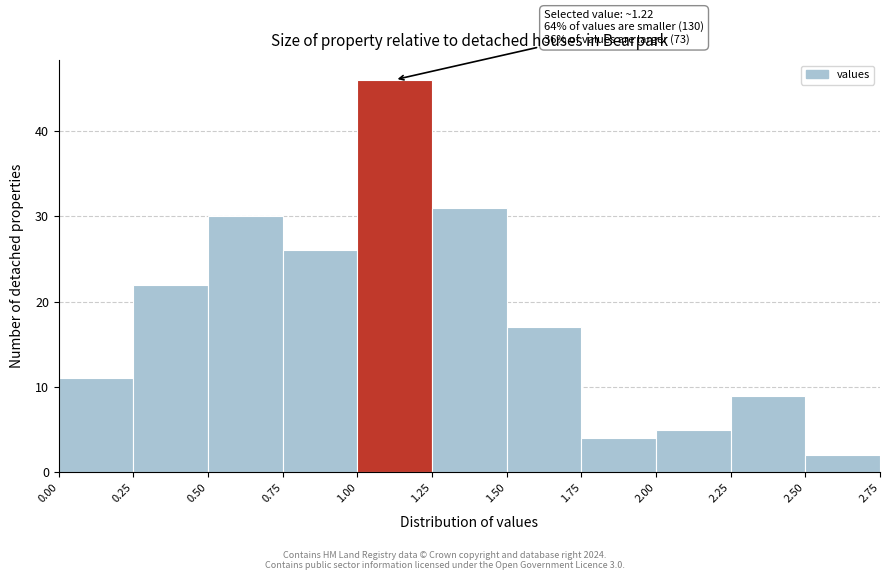

Over which range of the x-axis is the bar tallest?

1.00 to 1.25